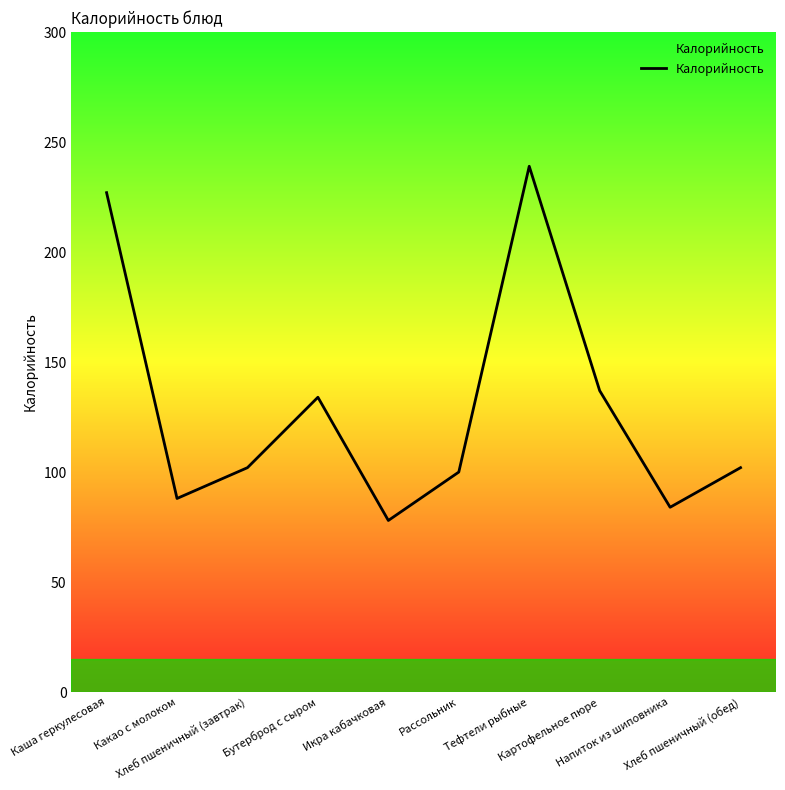

What is the difference between the maximum and minimum values?

161